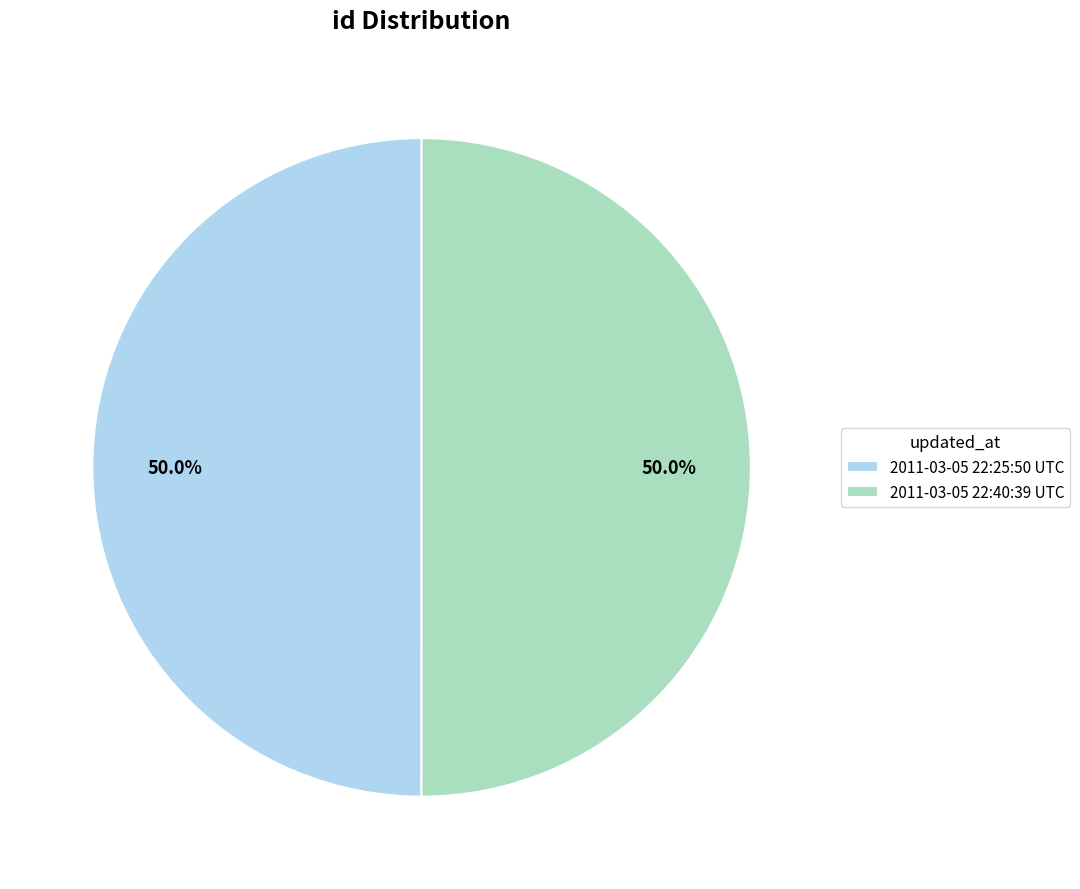

How many segments does this pie chart have?

2